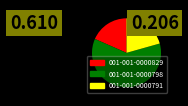

What is the largest slice in the pie chart?

001-001-0000798